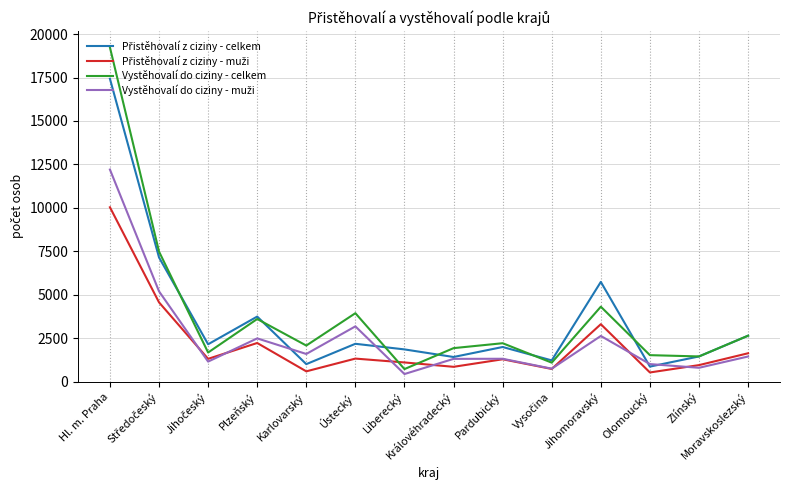

What is the difference between the highest and lowest values at Hl. m. Praha?

9201